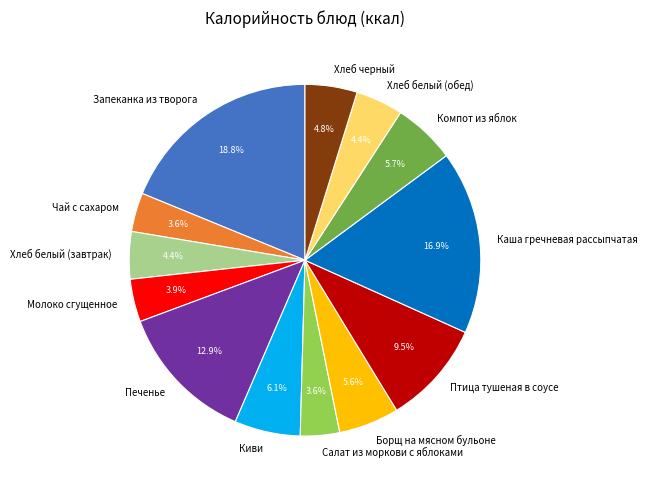

Approximately how many times larger is the value at Компот из яблок compared to Салат из моркови с яблоками?

1.6